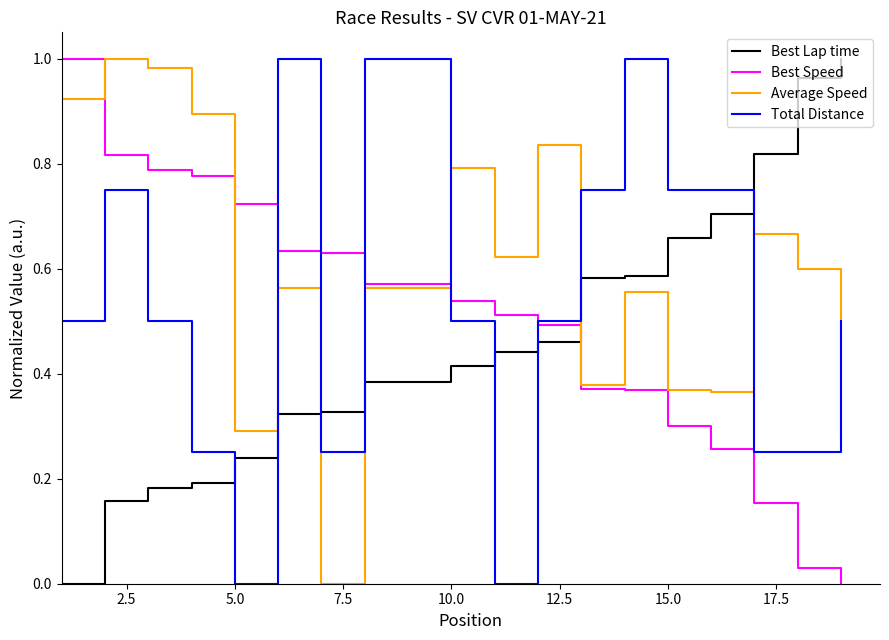

Rank the series by their average value, from highest to lowest.

Average Speed, Total Distance, Best Speed, Best Lap time